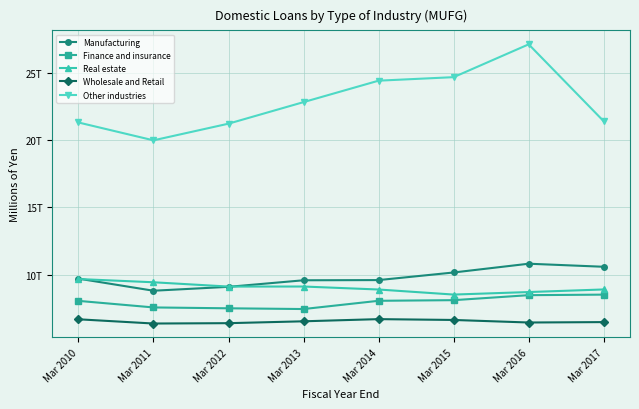

Read the Real estate value at Mar 2016.

8703612